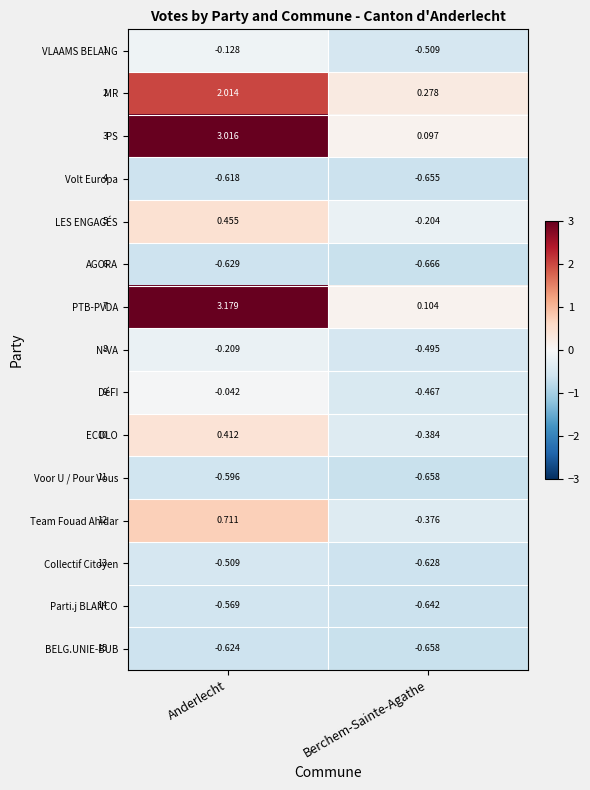

Rank the series by their maximum value, from lowest to highest.

AGORA, BELG.UNIE-BUB, Volt Europa, Voor U / Pour Vous, Parti.j BLANCO, Collectif Citoyen, N-VA, VLAAMS BELANG, DéFI, ECOLO, LES ENGAGÉS, Team Fouad Ahidar, MR, PS, PTB-PVDA